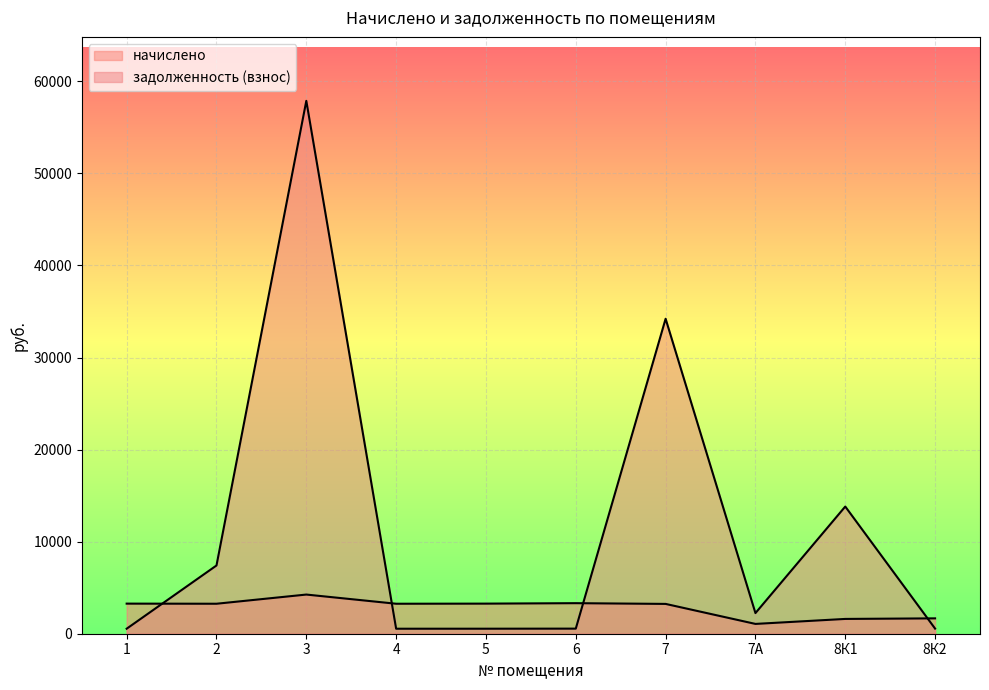

Between which two adjacent categories do задолженность (взнос) and начислено first intersect?

1 and 2